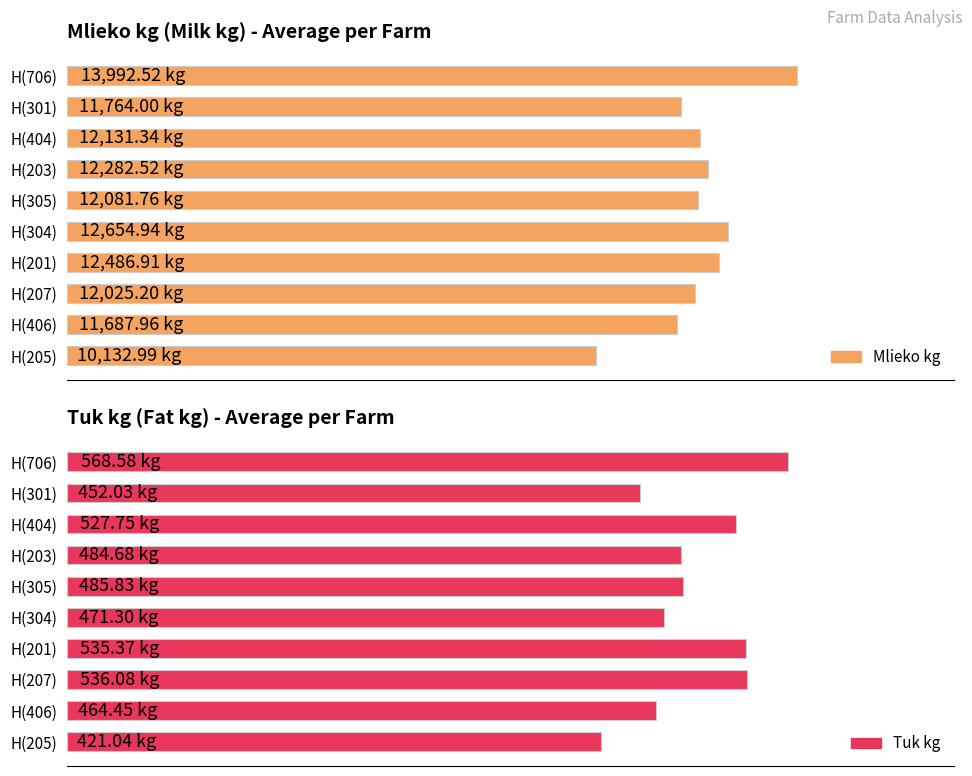

How many values in the Mlieko kg series are below 12131?

5